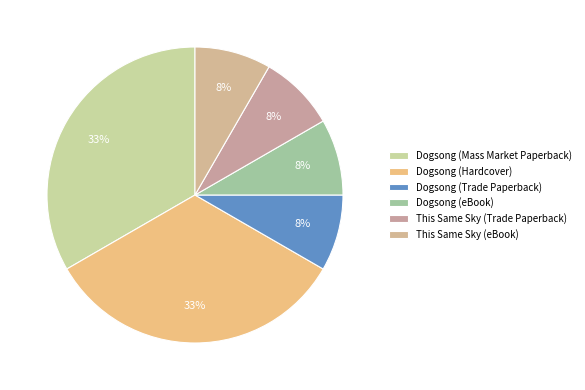

Which has a higher value, Dogsong (Mass Market Paperback) or Dogsong (Hardcover)?

Dogsong (Mass Market Paperback)